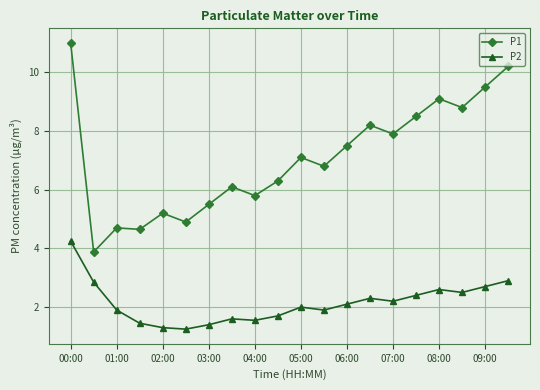

At how many categories does at least one series exceed 10?

2